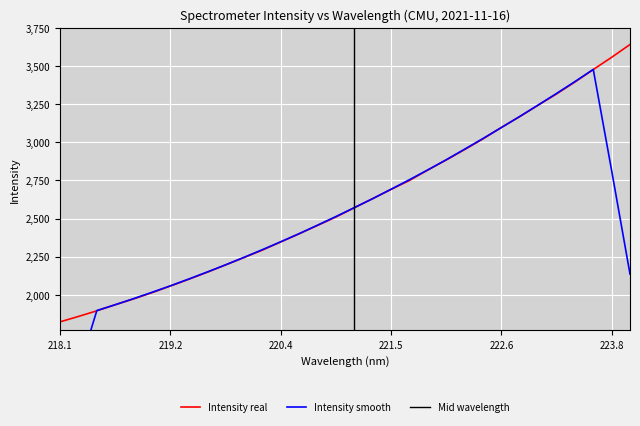

The value at 222.263 is 2953.1. True or false?

True